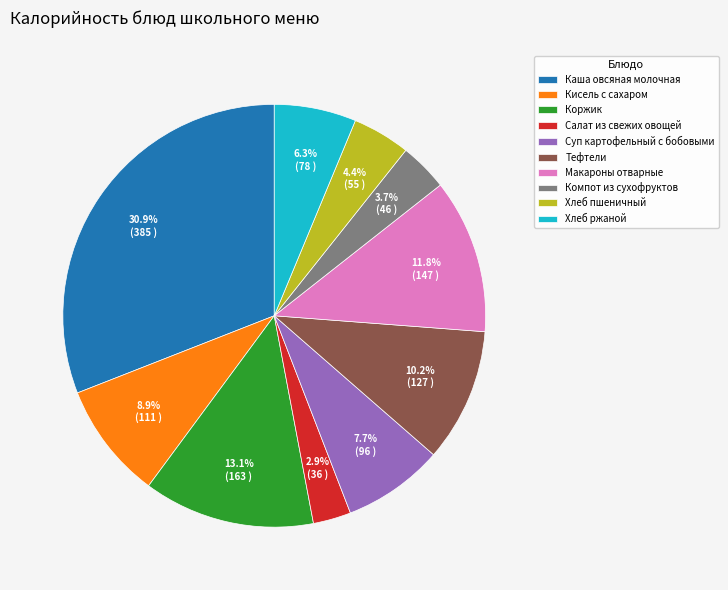

Rank the categories by value from lowest to highest.

Салат из свежих овощей, Компот из сухофруктов, Хлеб пшеничный, Хлеб ржаной, Суп картофельный с бобовыми, Кисель с сахаром, Тефтели, Макароны отварные, Коржик, Каша овсяная молочная